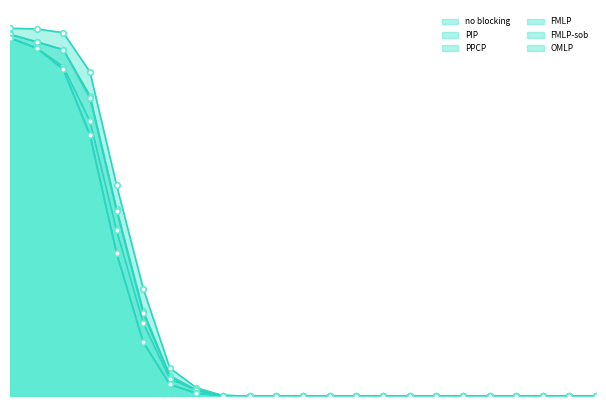

What are all the series names shown in the legend?

no blocking, PIP, PPCP, FMLP, FMLP-sob, OMLP